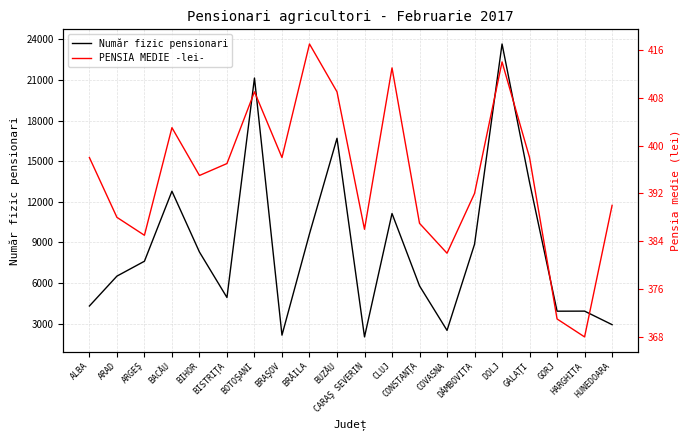

True or false: PENSIA MEDIE -lei- and Număr fizic pensionari intersect in this chart.

False